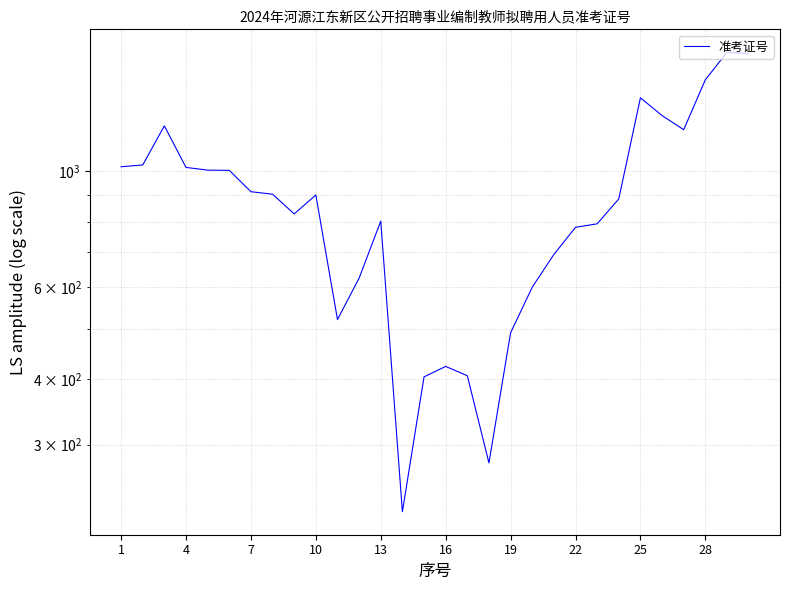

True or false: the data has more than 2 interior local peaks.

True